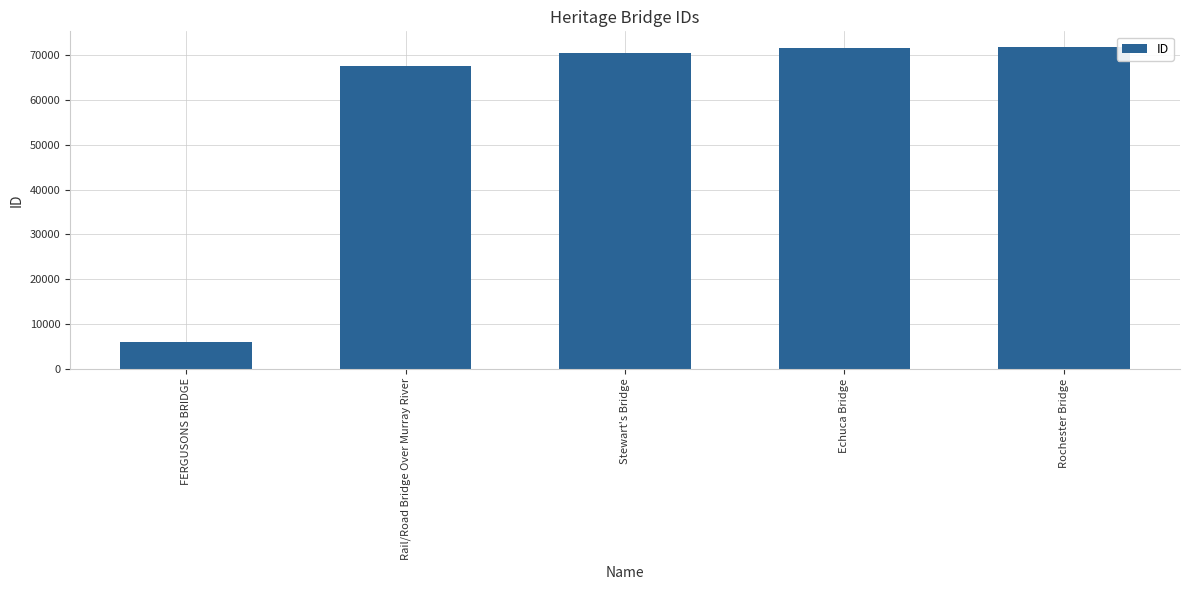

What is the label of the 2nd bar from the right?

Echuca Bridge